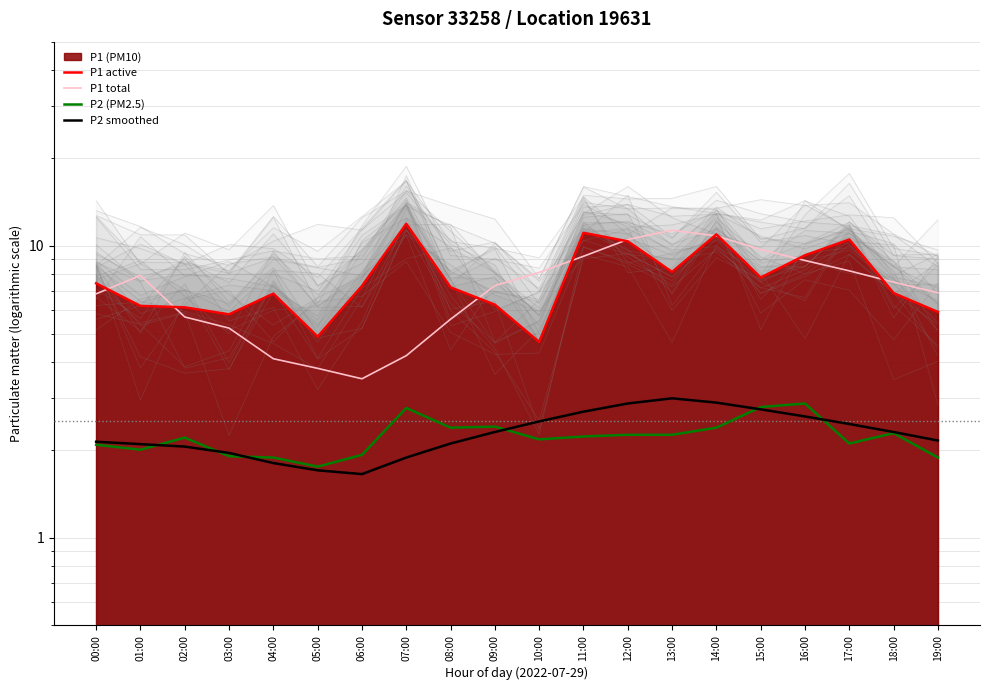

What is the difference between the second highest and second lowest values in the P1 total series?

7.0